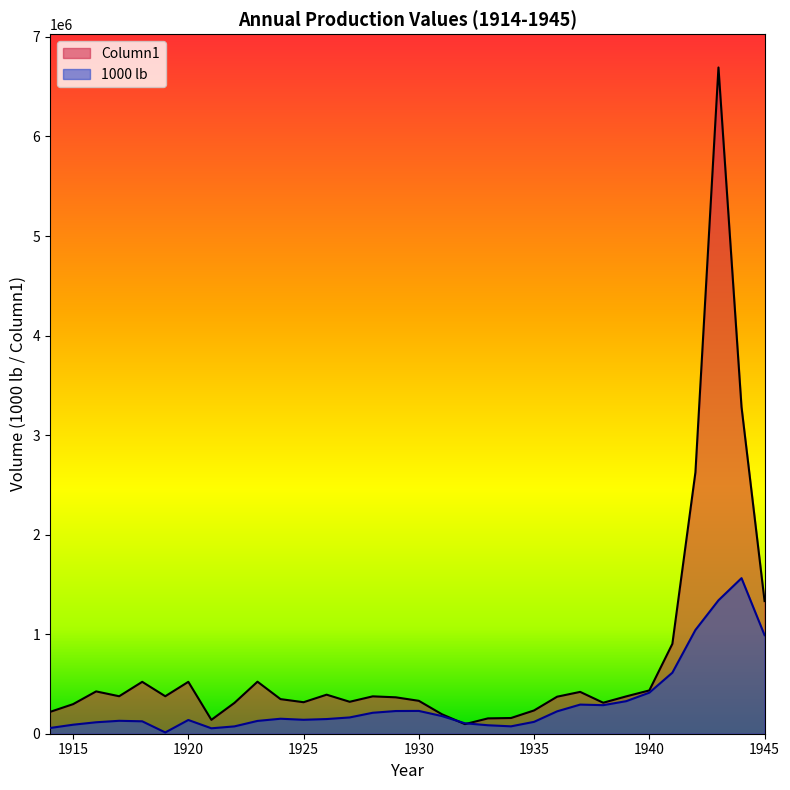

What is the difference between the Column1 values at 1915 and 1930?

33571